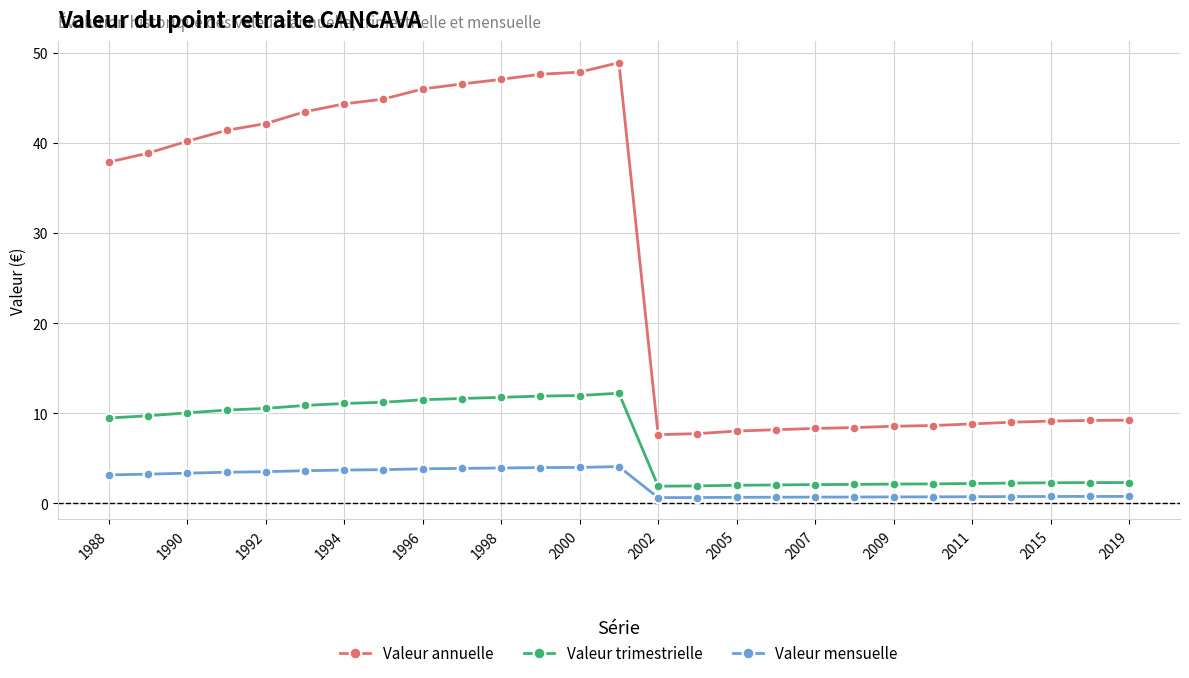

Which series has the largest total across all categories?

Valeur annuelle